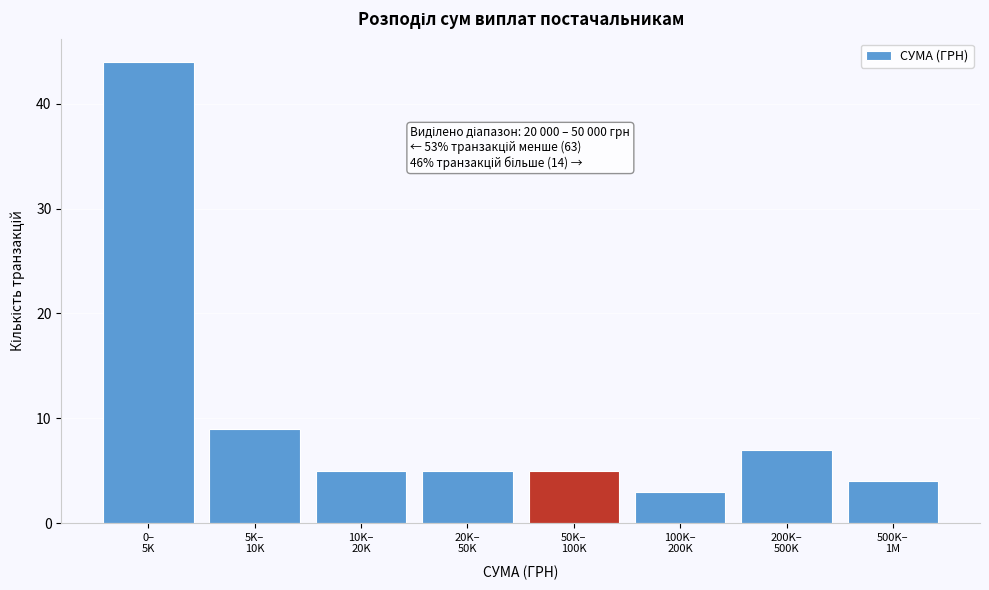

Reading right to left, what are all the values shown in this chart?

4	7	3	5	5	5	9	44